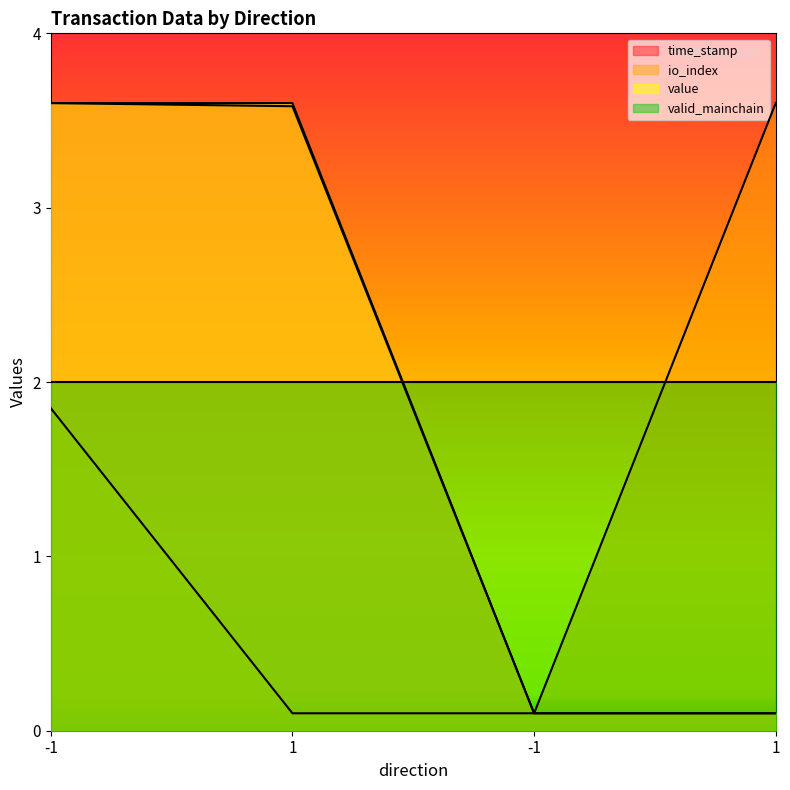

Where do time_stamp and io_index first cross each other?

-1 and 1